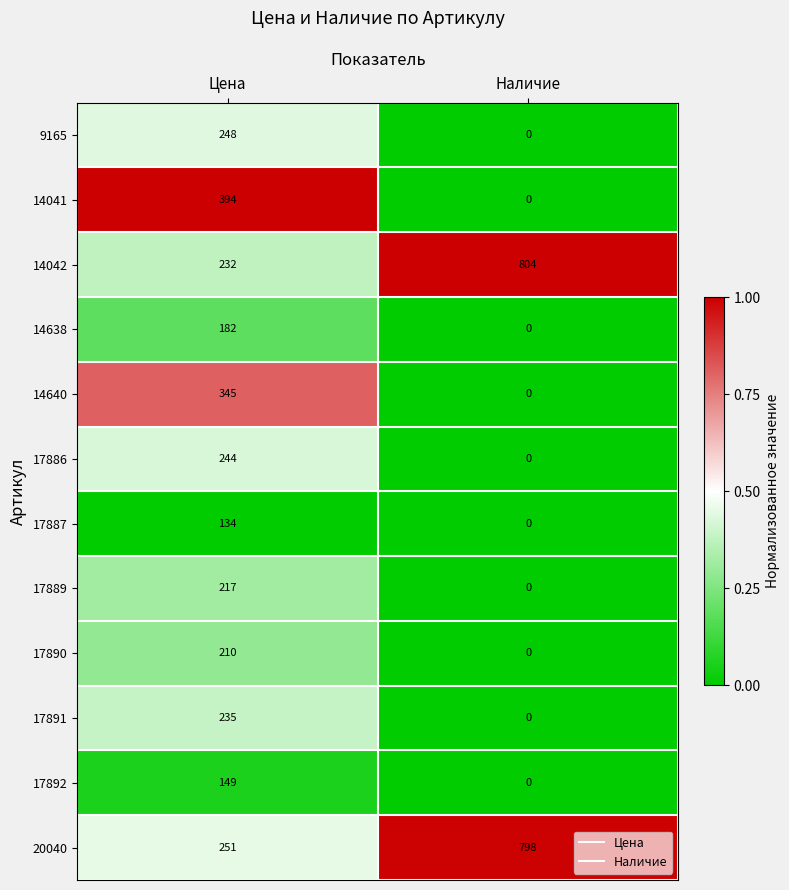

At Цена, list the series in order from largest to smallest.

14041, 14640, 20040, 9165, 17886, 17891, 14042, 17889, 17890, 14638, 17892, 17887